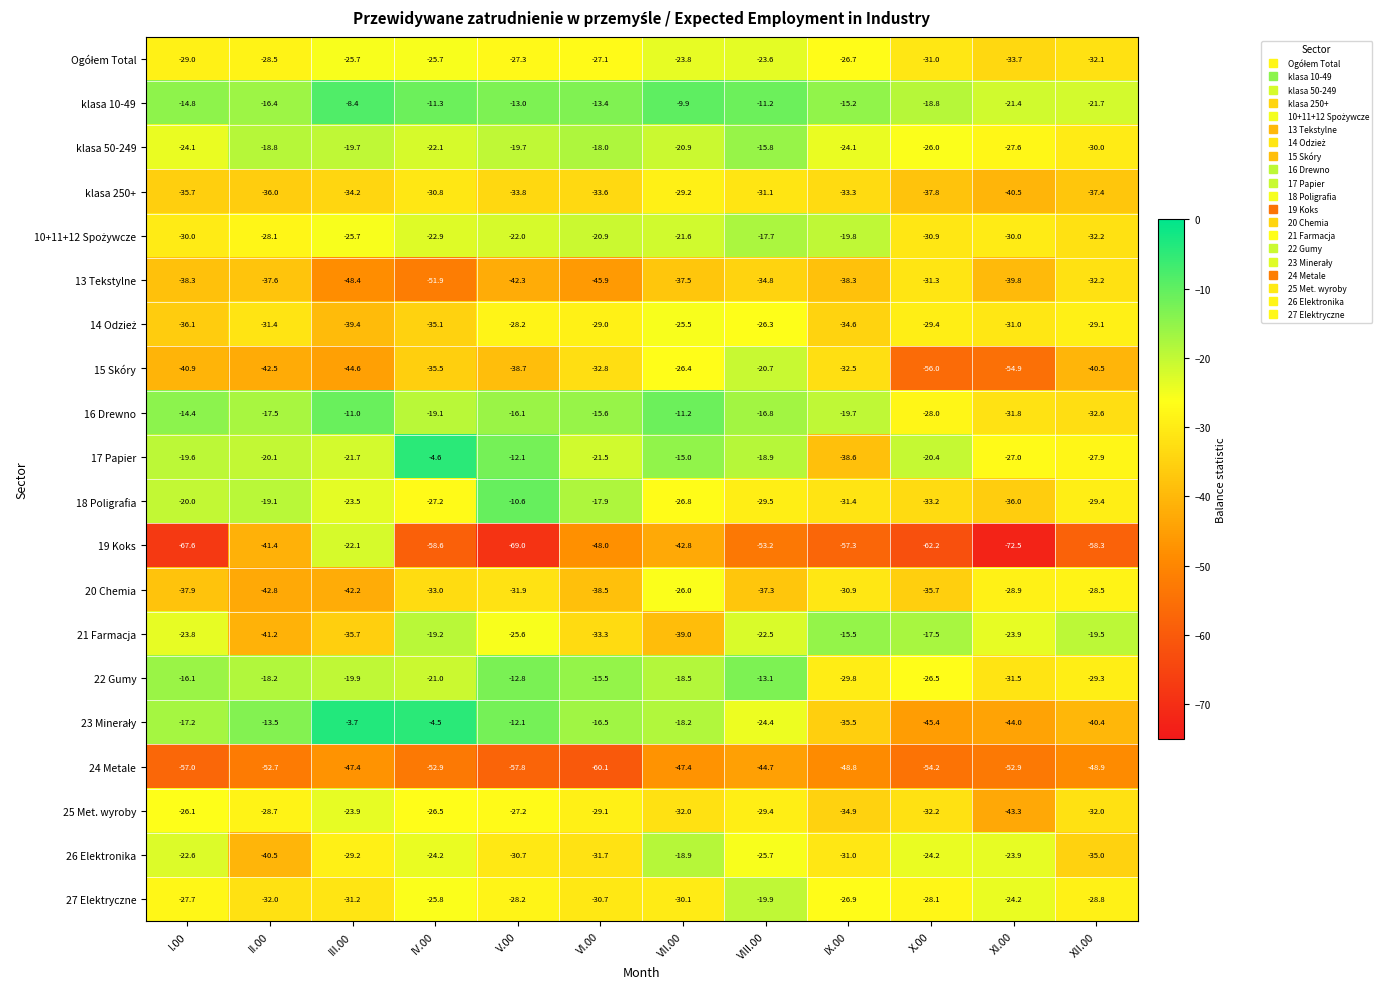

At which category does the chart reach its minimum across all series?

XI.00